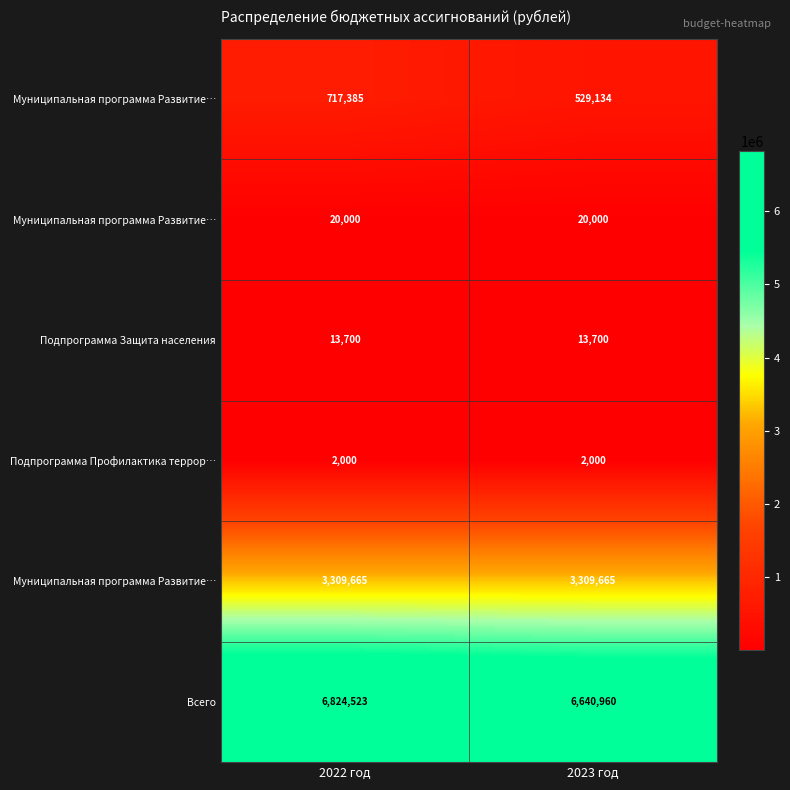

At how many categories does at least one series exceed 2771505?

2